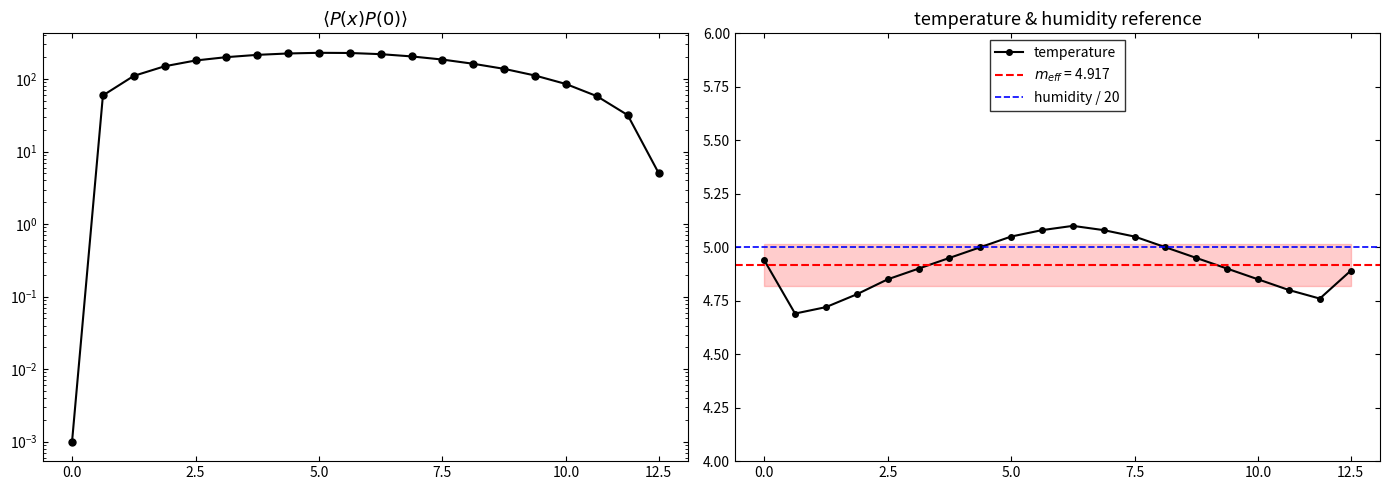

What is the value of the pressure point at the 16th from the left?

112.0